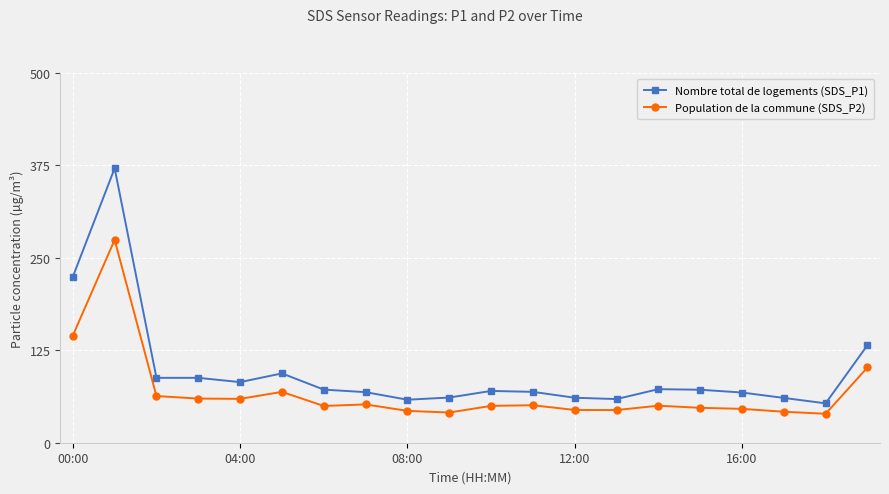

Rank the series by their maximum value, from highest to lowest.

Nombre total de logements (SDS_P1), Population de la commune (SDS_P2)